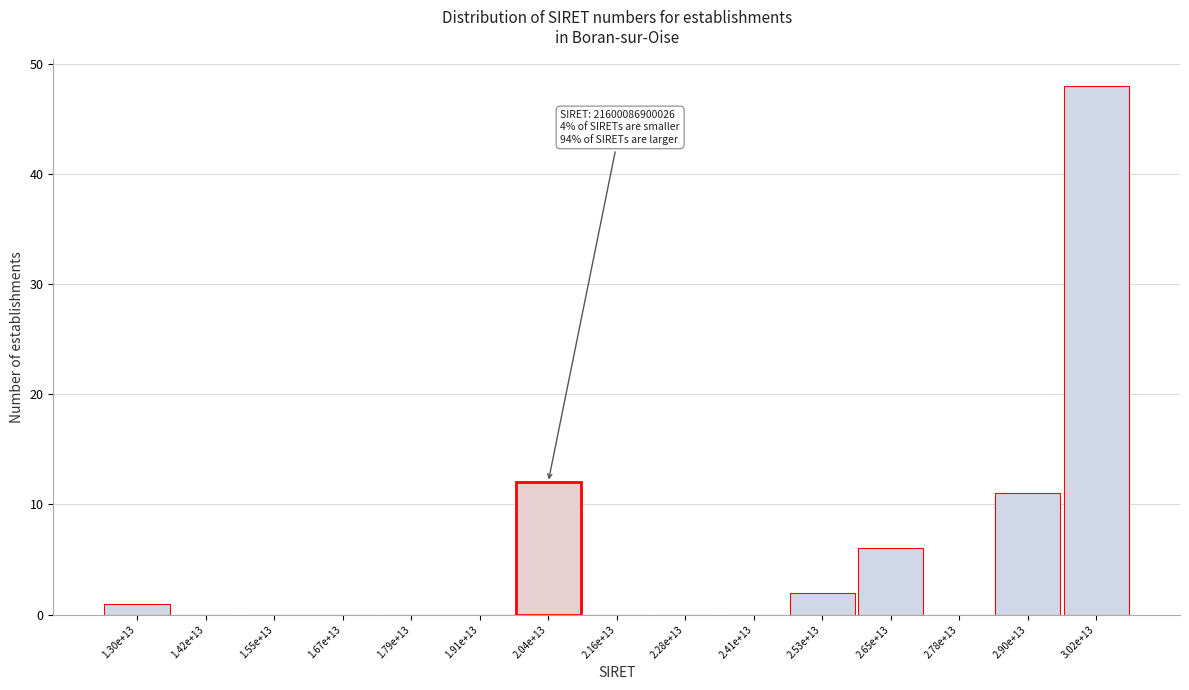

Reading left to right, extract all data points from this chart.

1.30e+13=1	1.42e+13=0	1.55e+13=0	1.67e+13=0	1.79e+13=0	1.91e+13=0	2.04e+13=12	2.16e+13=0	2.28e+13=0	2.41e+13=0	2.53e+13=2	2.65e+13=6	2.78e+13=0	2.90e+13=11	3.02e+13=48